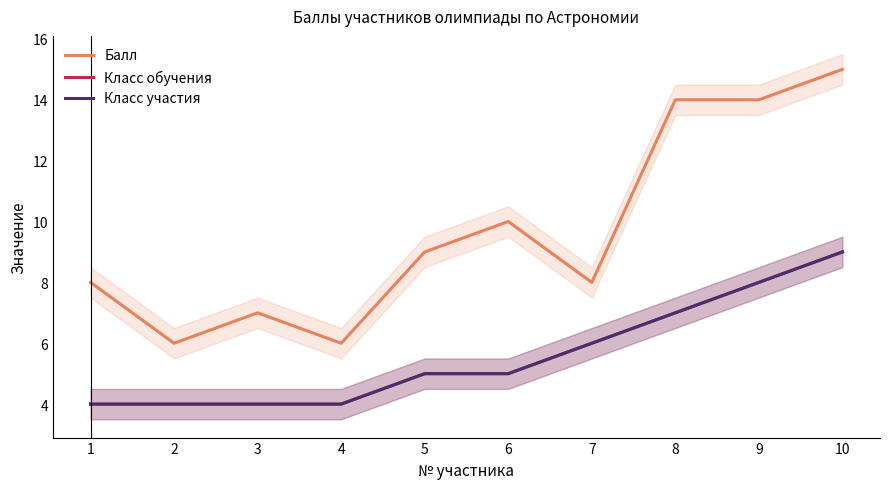

Is this an area chart (filled region under the line)?

No